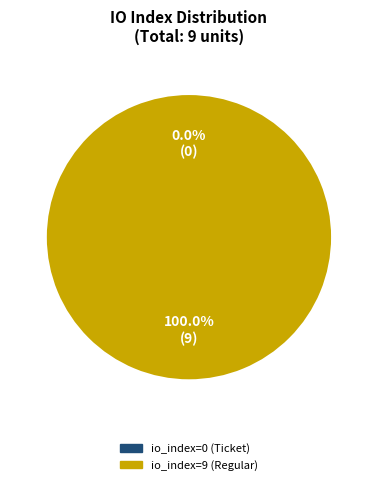

The io_index=9 (Regular) slice represents 99% of the pie. True or false?

False